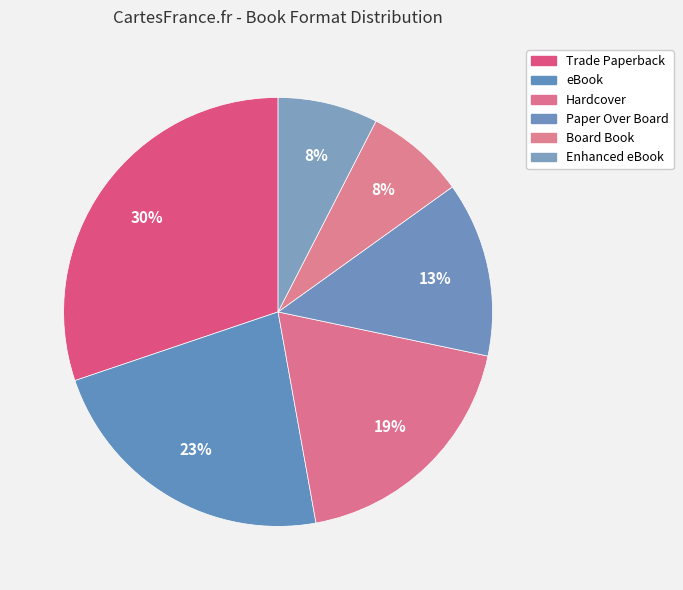

Is Enhanced eBook the majority of the pie?

No